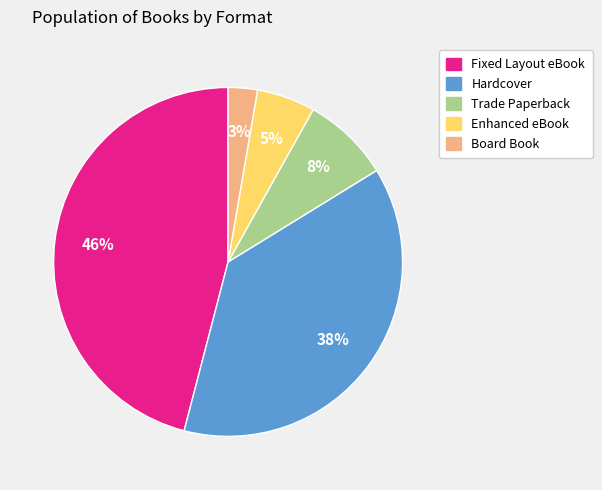

Rank the categories by value from highest to lowest.

Fixed Layout eBook, Hardcover, Trade Paperback, Enhanced eBook, Board Book